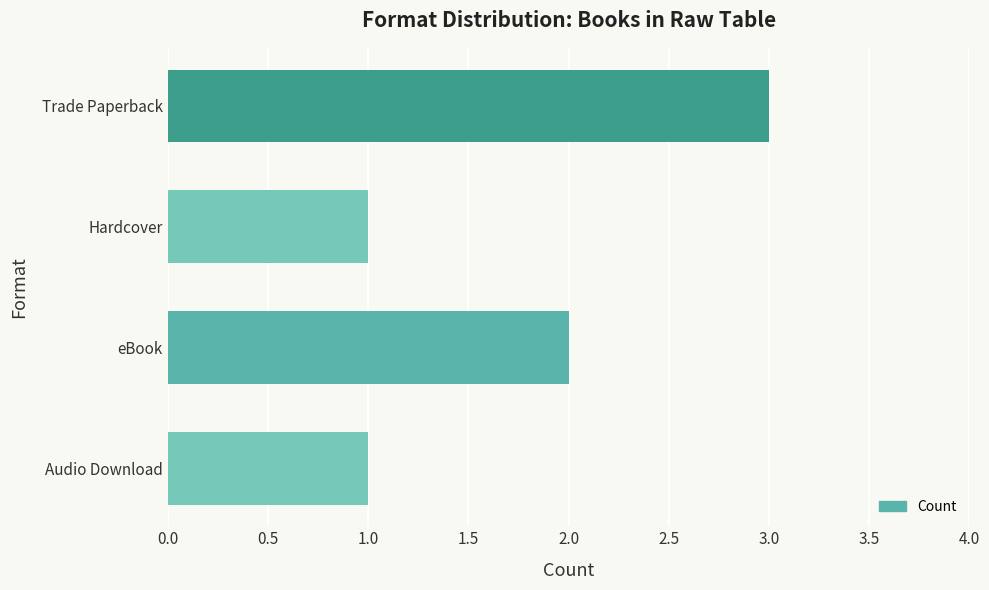

How many data points are less than 2?

2